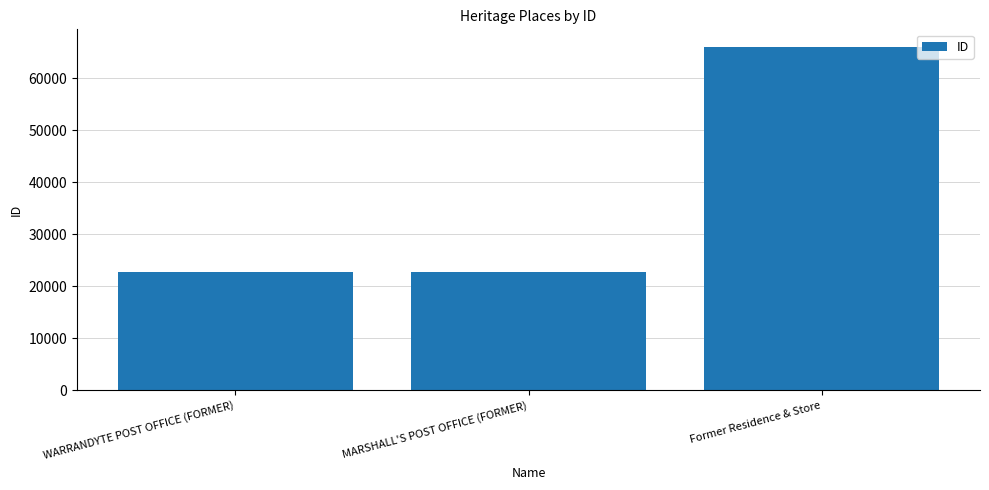

Which label corresponds to the largest value in the chart?

Former Residence & Store